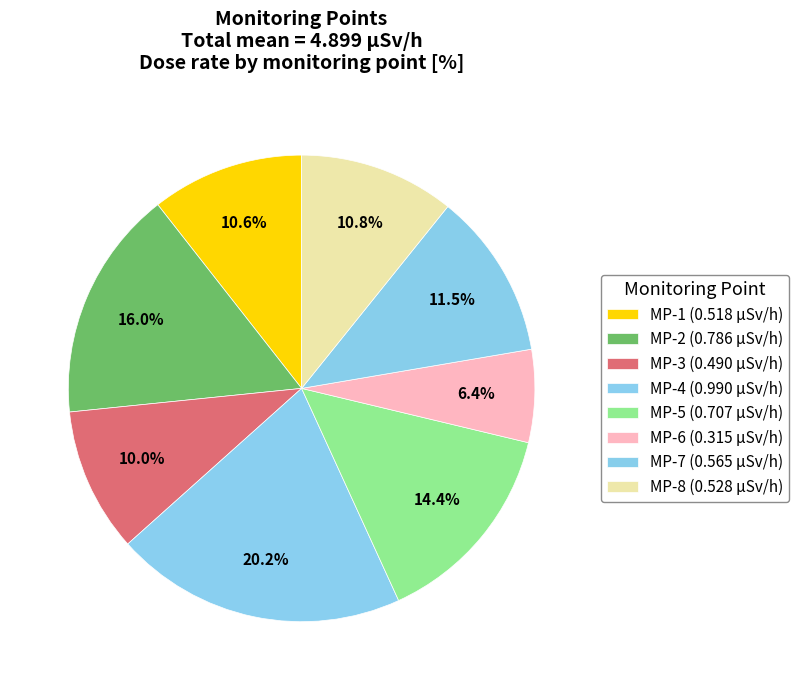

The MP-6 slice represents 6% of the pie. True or false?

True